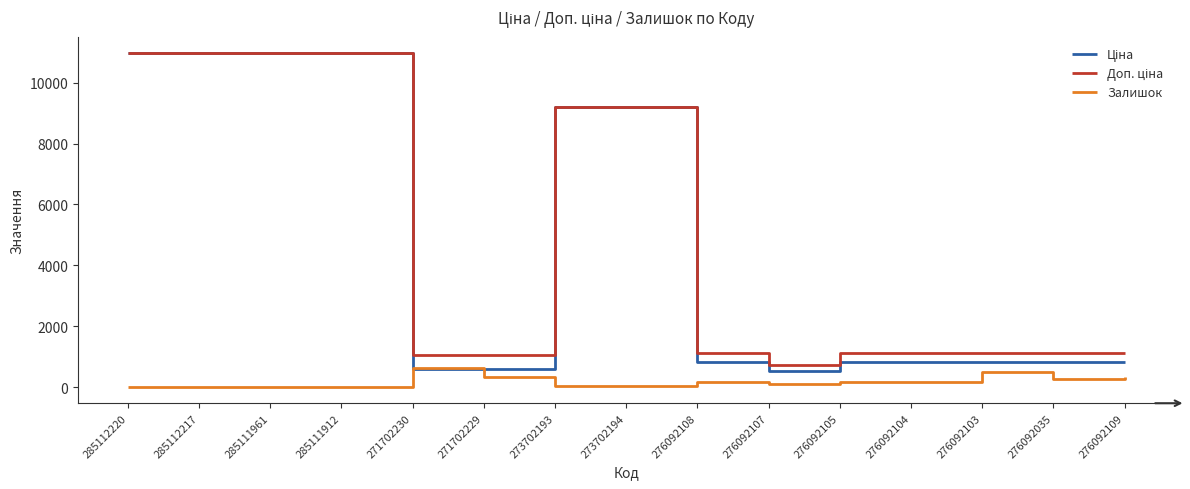

What is the spread (max minus min) of values at 271702229?

723.0